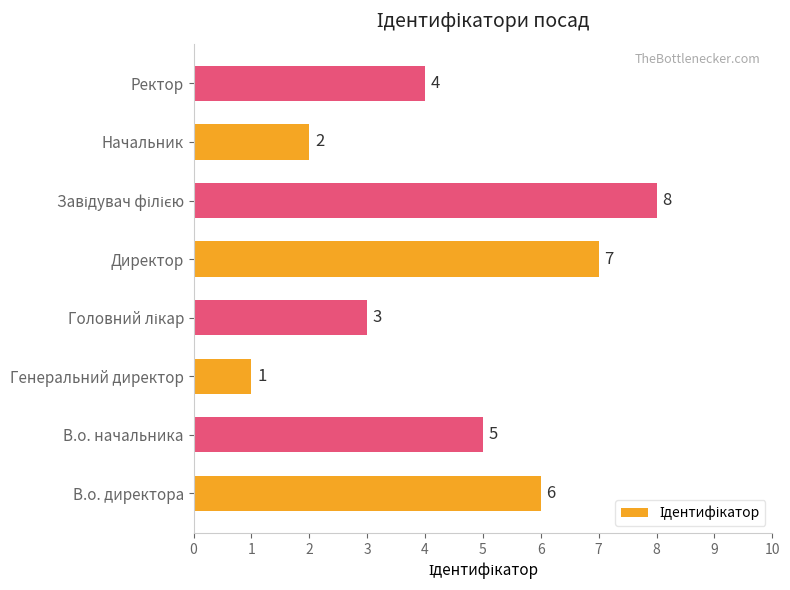

True or false: the data shows 1 at Генеральний директор.

True